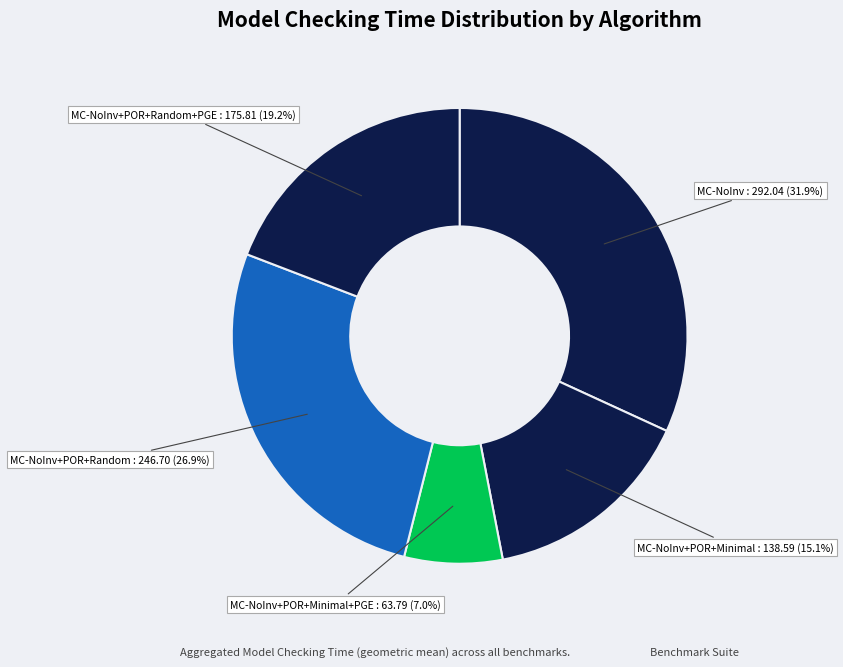

Count the number of slices in the pie.

5